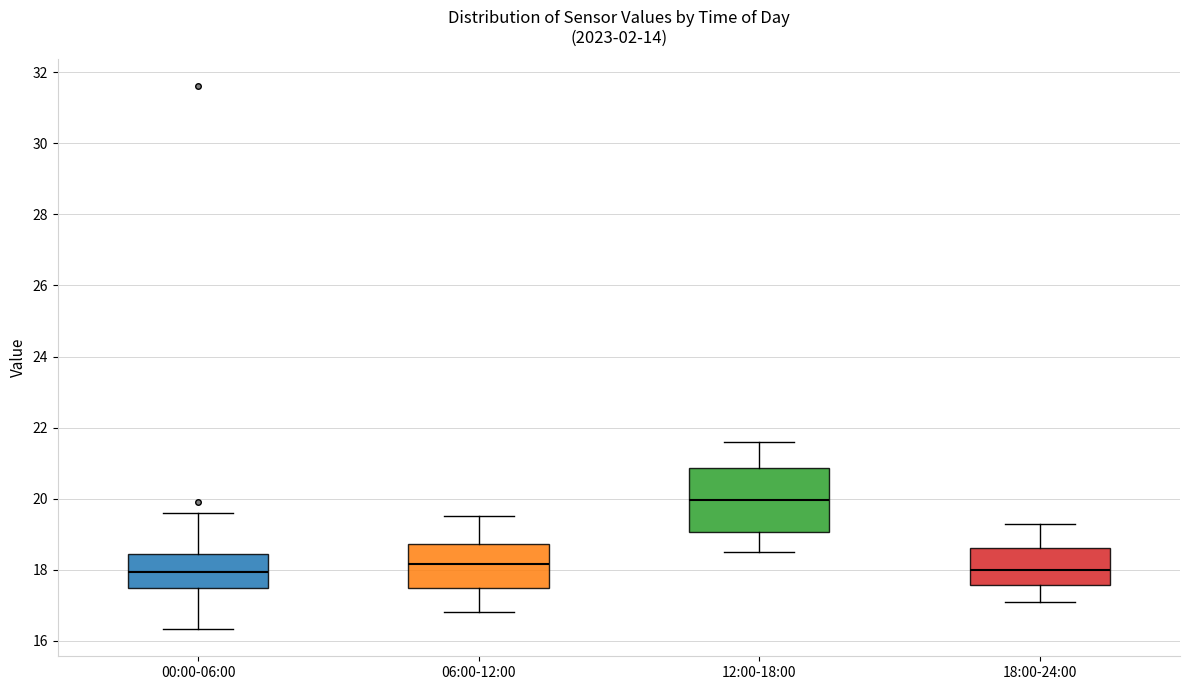

Reading left to right, transcribe this box plot: for each box, give where its median line is, the range the box spans, and where its two whiskers end, as read against the y-axis. The values are not printed on the chart, so give them approximately, as read against the axis.

00:00-06:00: median 18.0, box 17.6 to 18.4, whiskers 16.4 to 19.6
06:00-12:00: median 18.2, box 17.4 to 18.8, whiskers 16.8 to 19.6
12:00-18:00: median 20.0, box 19.0 to 20.8, whiskers 18.6 to 21.6
18:00-24:00: median 18.0, box 17.6 to 18.6, whiskers 17.2 to 19.4